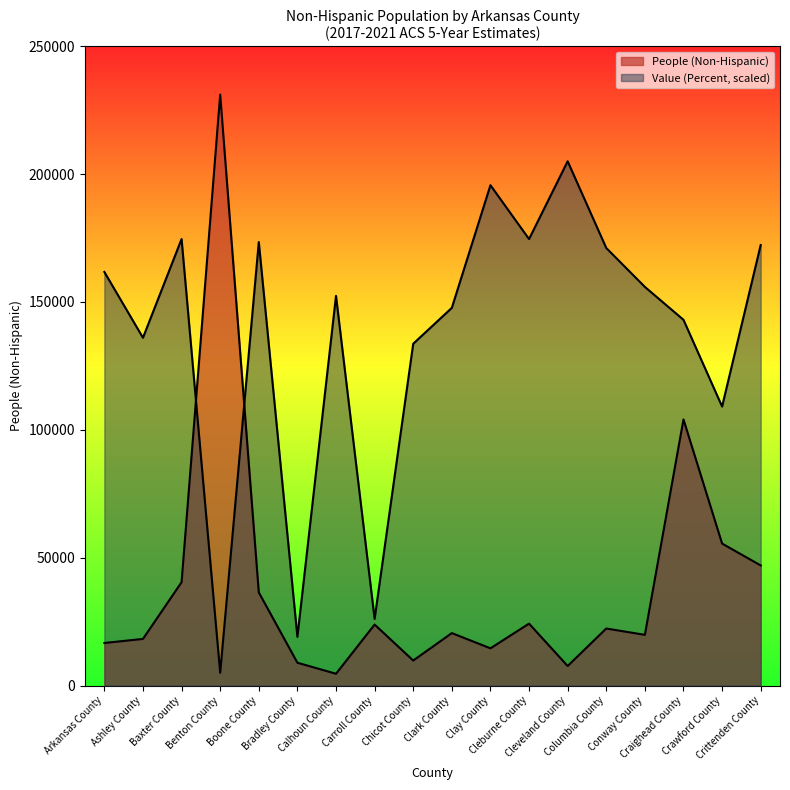

What is the minimum value shown in the chart?

4596.0